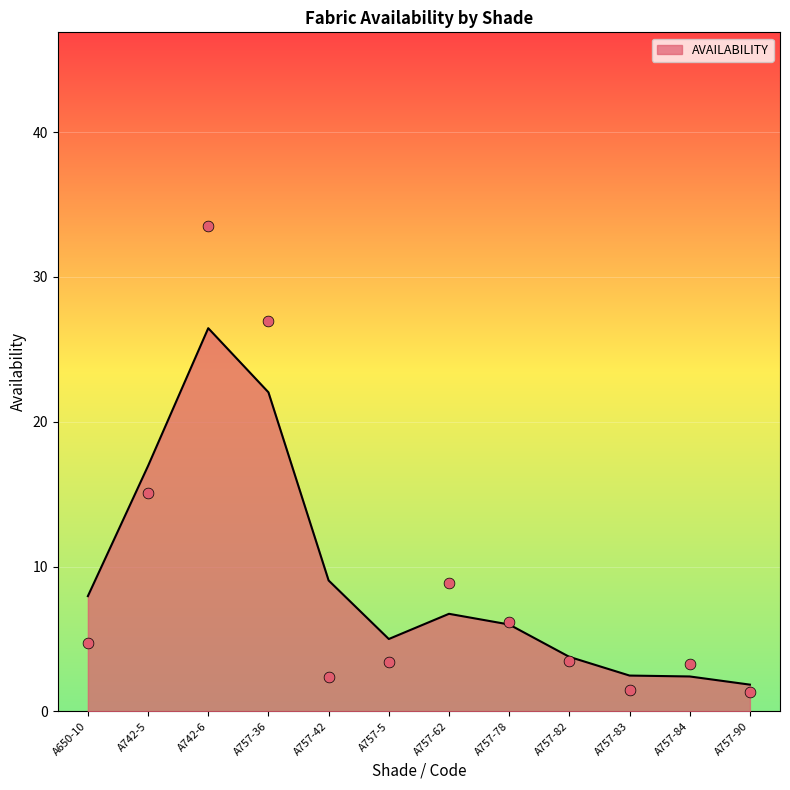

Between A757-82 and A742-6, which is larger?

A742-6